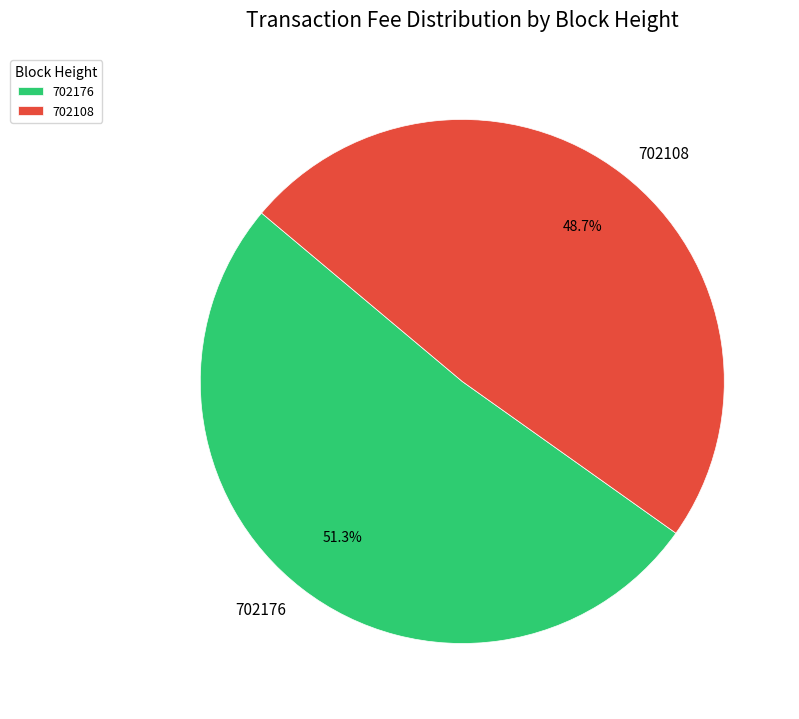

How many slices are in this pie chart?

2